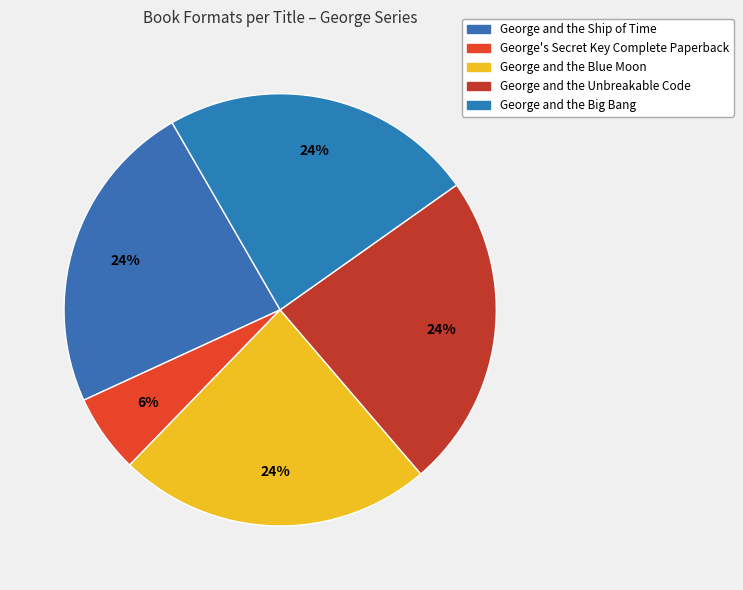

To the nearest percent, what is the difference between the largest and smallest slice percentages?

18%